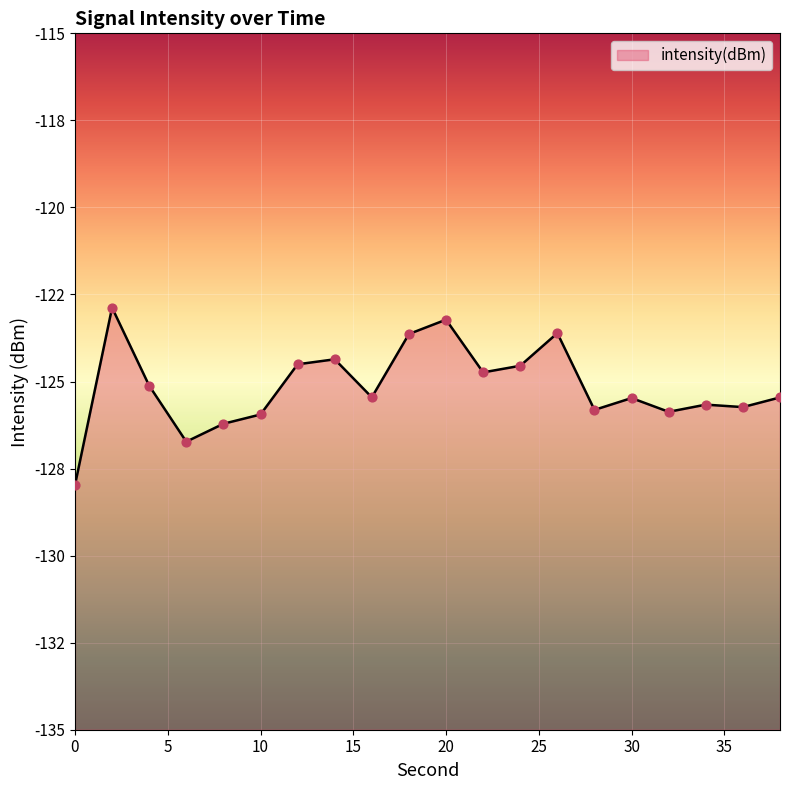

What is the change in value from 0 to 22?

+3.2